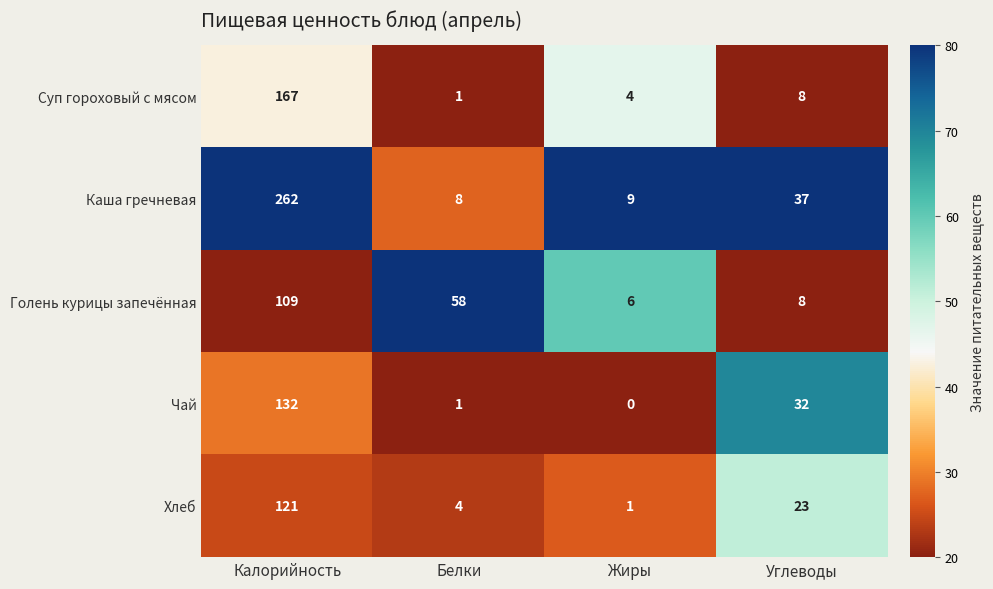

How many distinct data groups are displayed?

5